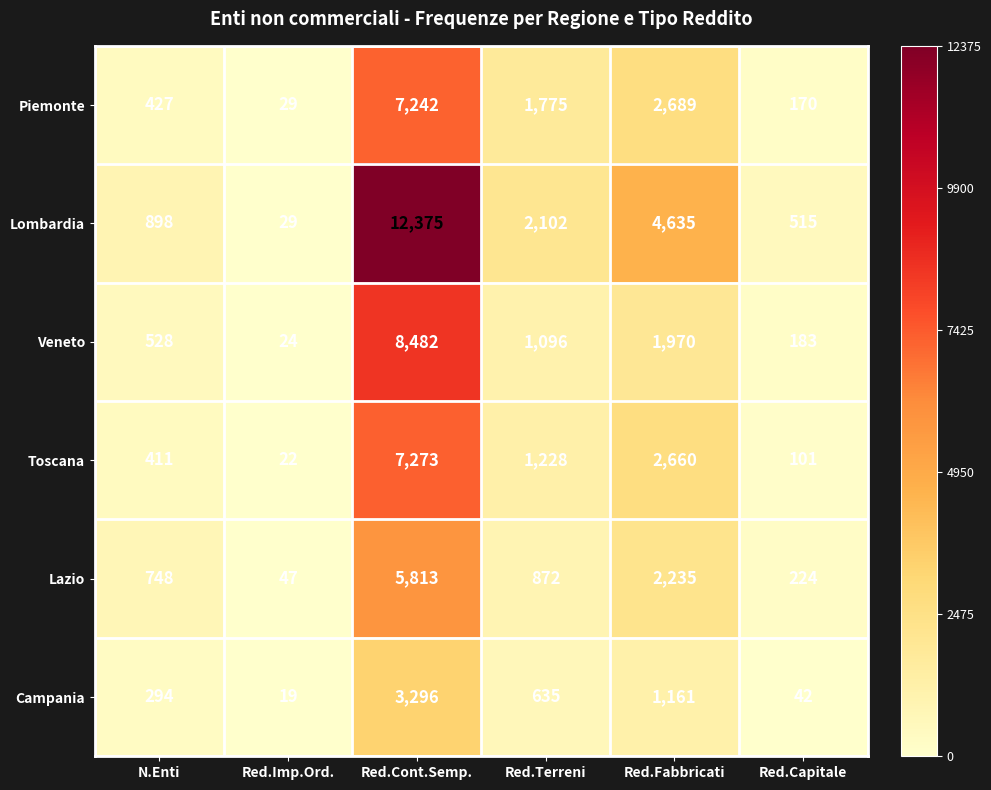

What is the difference between the Campania values at Red.Imp.Ord. and Red.Fabbricati?

1142